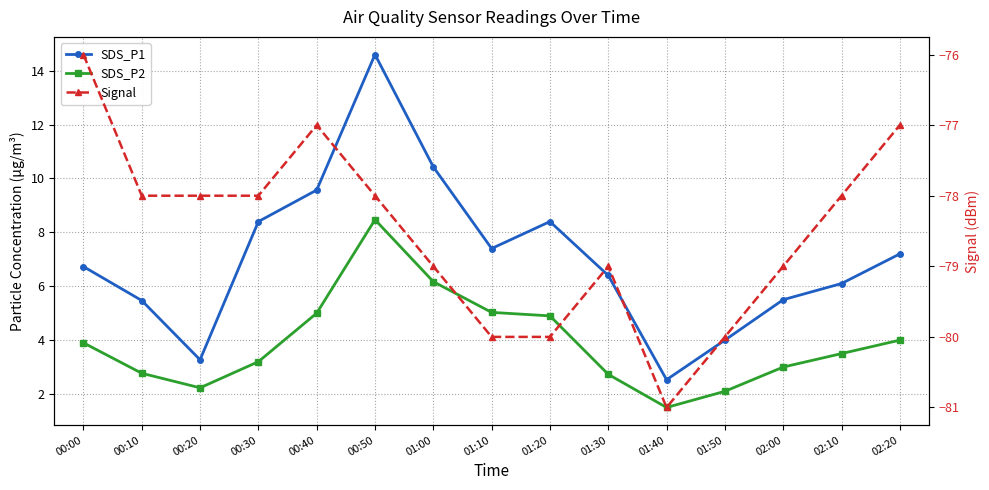

Which series has the largest total across all categories?

SDS_P1